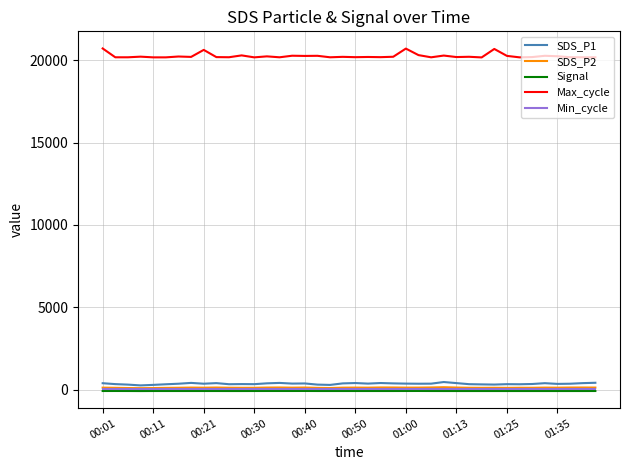

Which series has the largest total across all categories?

Max_cycle